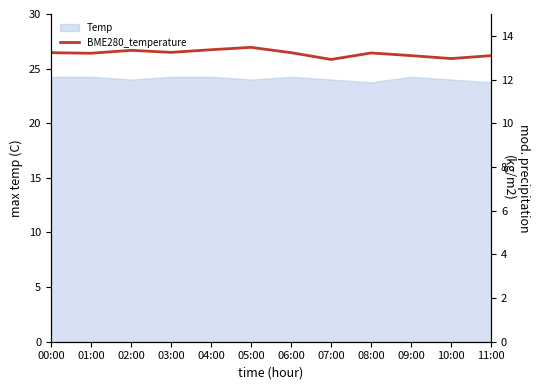

The chart shows a value of 12.5 at 10:00. True or false?

False